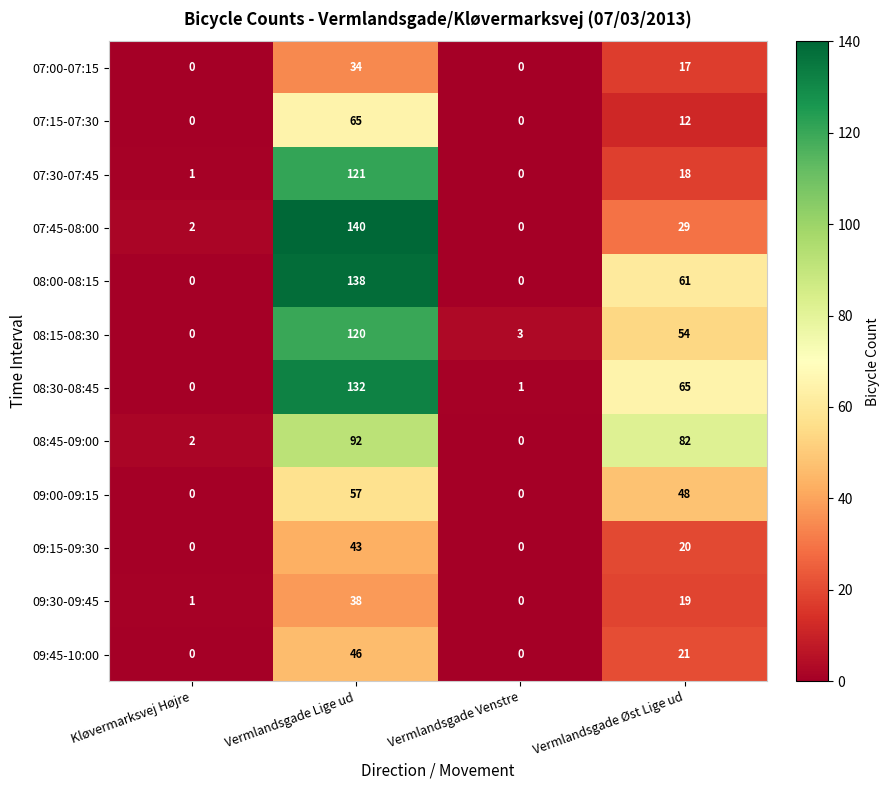

At which label does 08:15-08:30 first exceed 54?

Vermlandsgade Lige ud